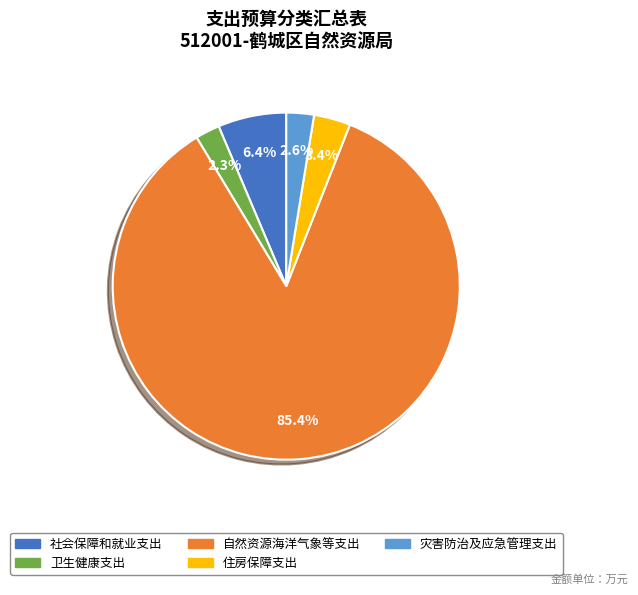

To the nearest percent, what percentage of the pie is 住房保障支出?

3%